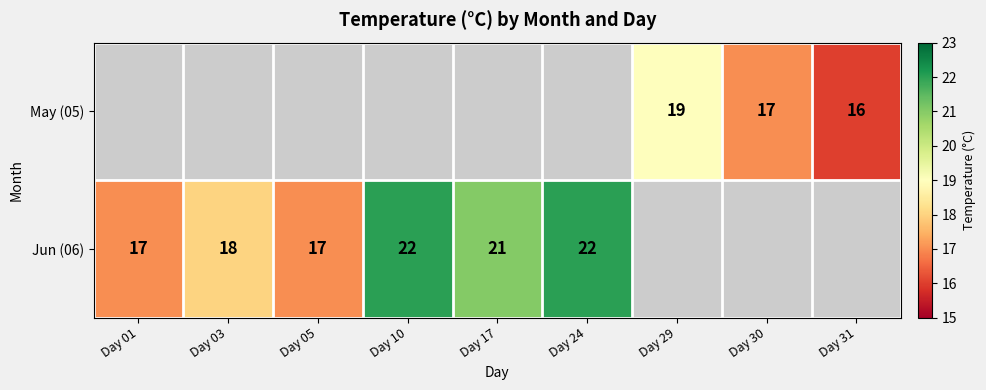

What is the minimum value shown in the chart?

16.0